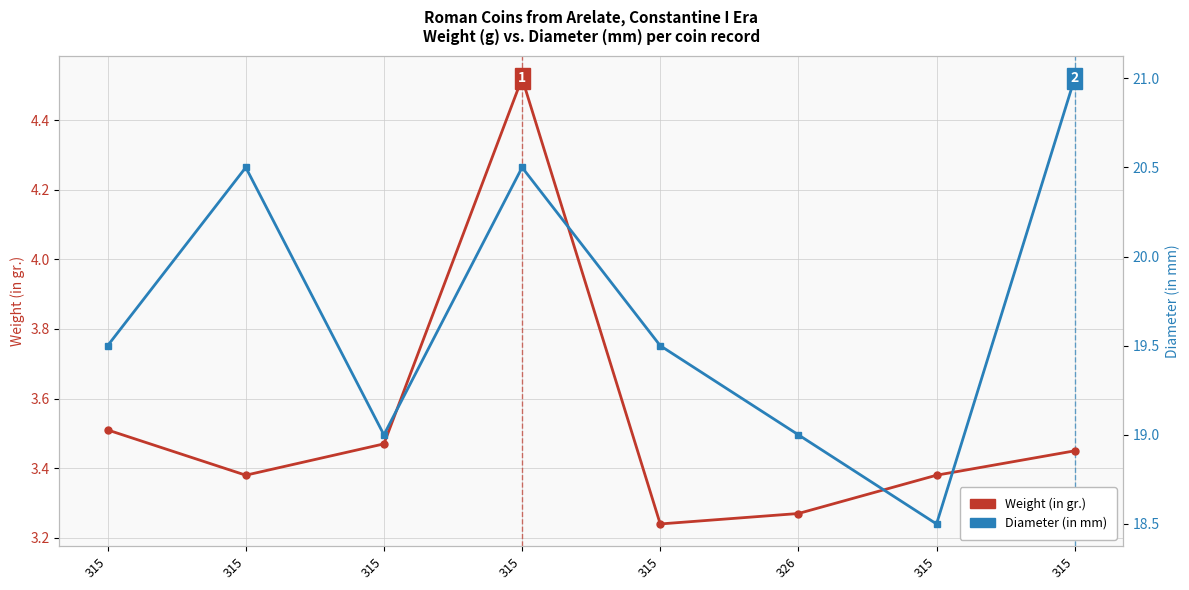

How many interior local peaks does the Weight (in gr.) series have?

1